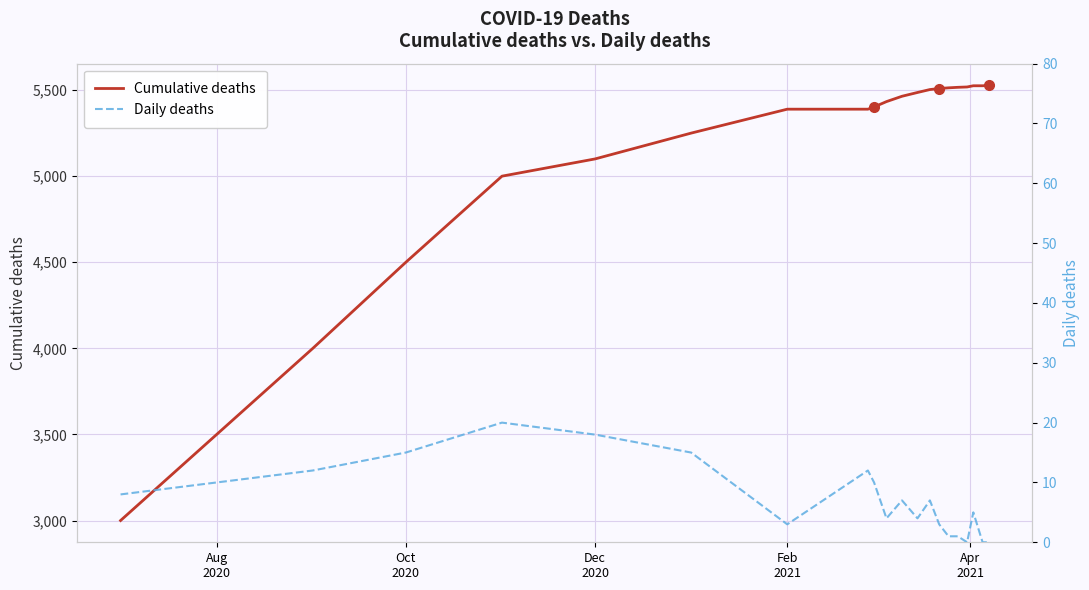

What is the highest value of the Cumulative deaths series?

5527